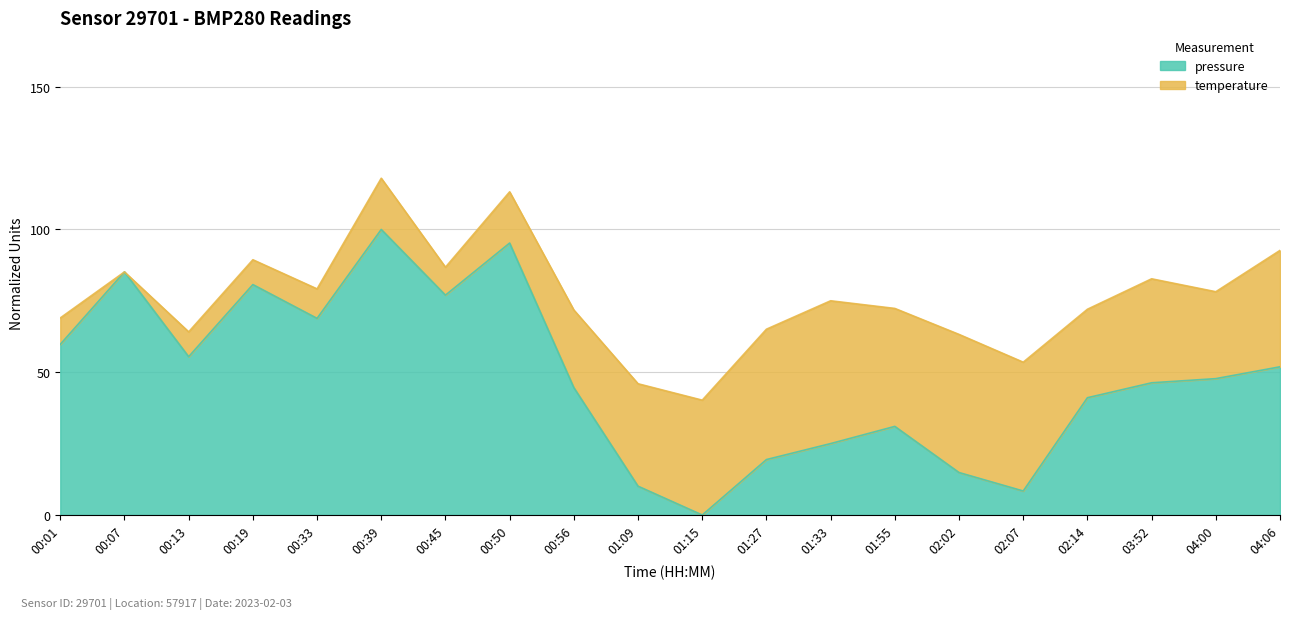

What is the label of the 13th point from the right?

00:50